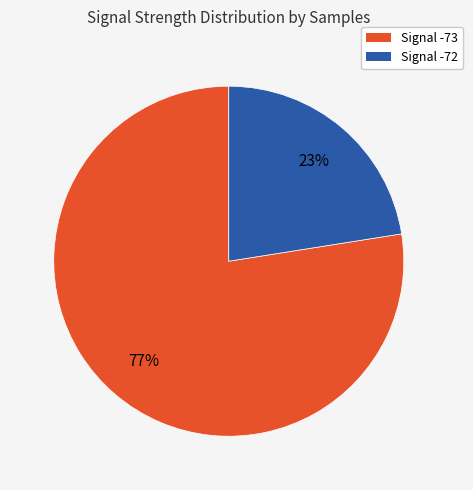

What is the largest slice in the pie chart?

Signal -73